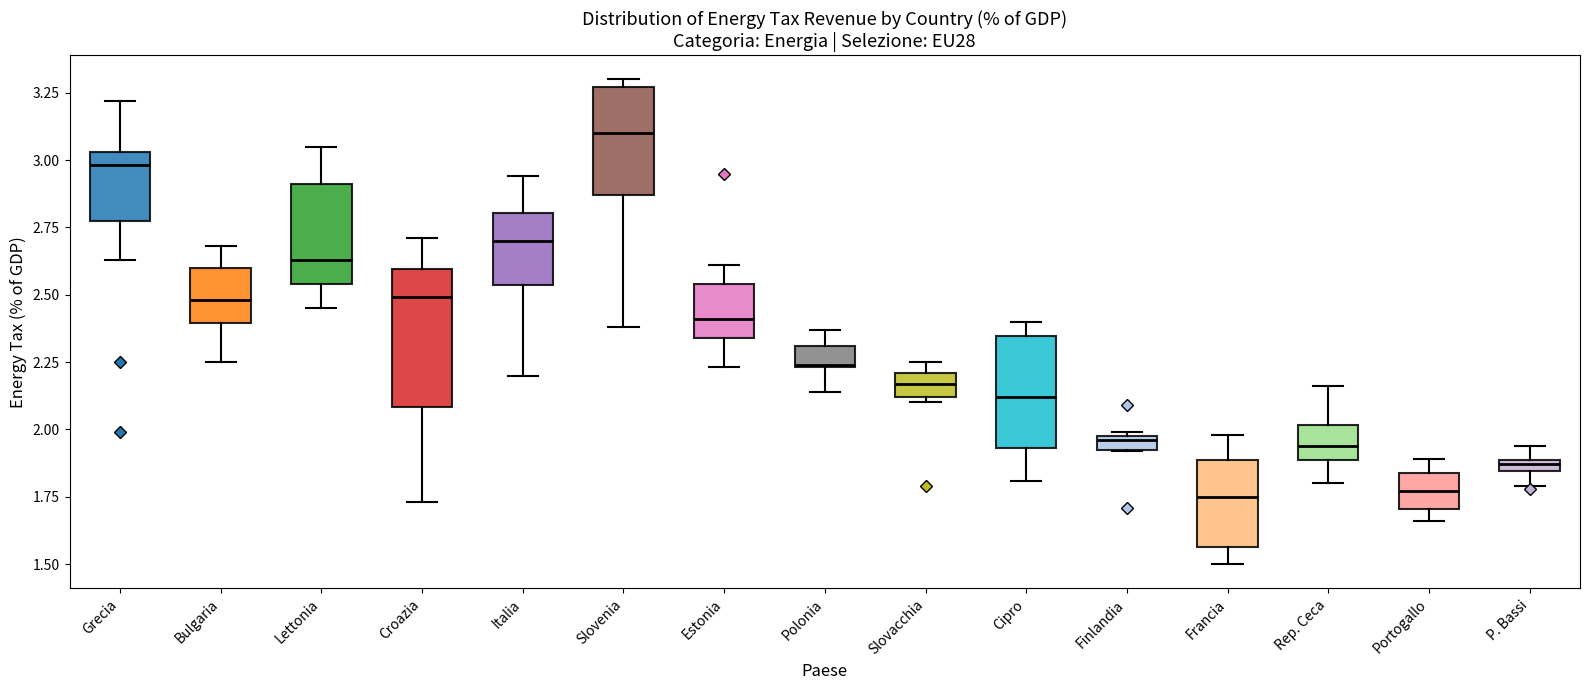

Which box's median line is the highest?

Slovenia